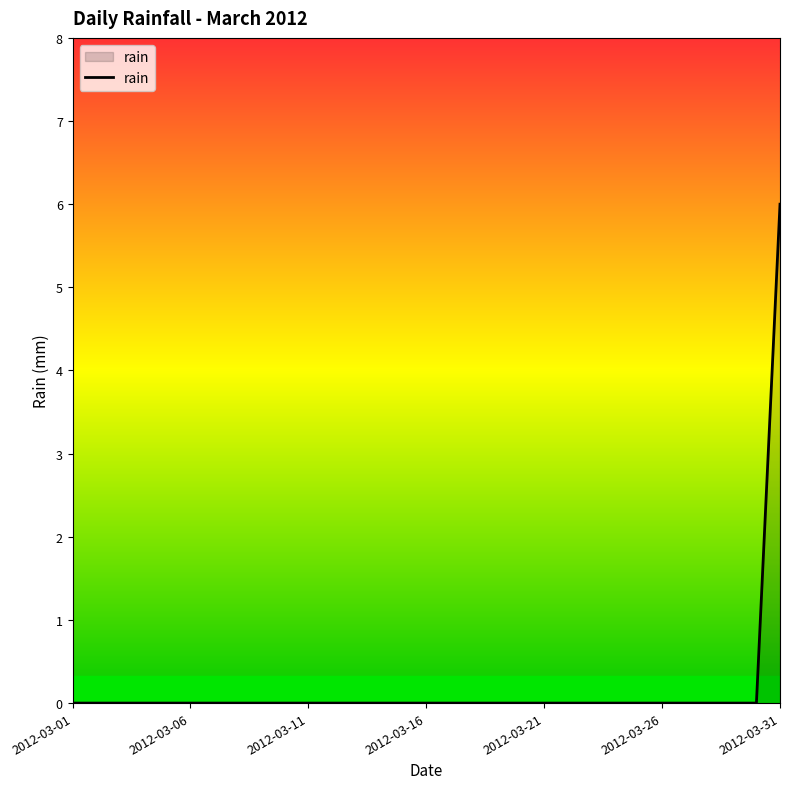

How many lines are shown in the chart?

1